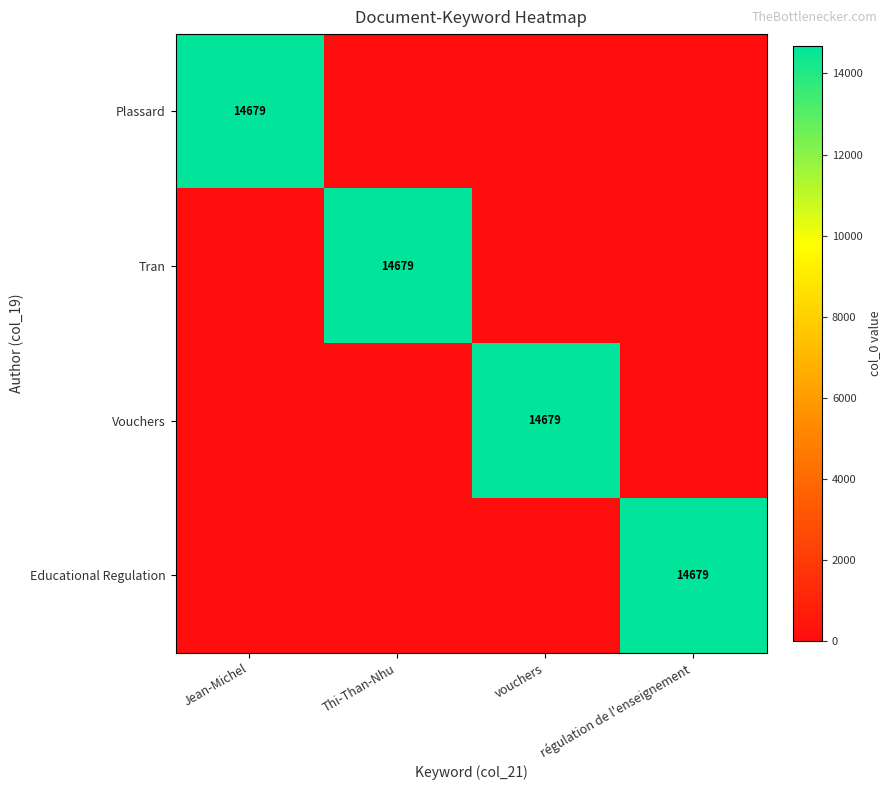

At which category is the sum across all series the highest?

Jean-Michel